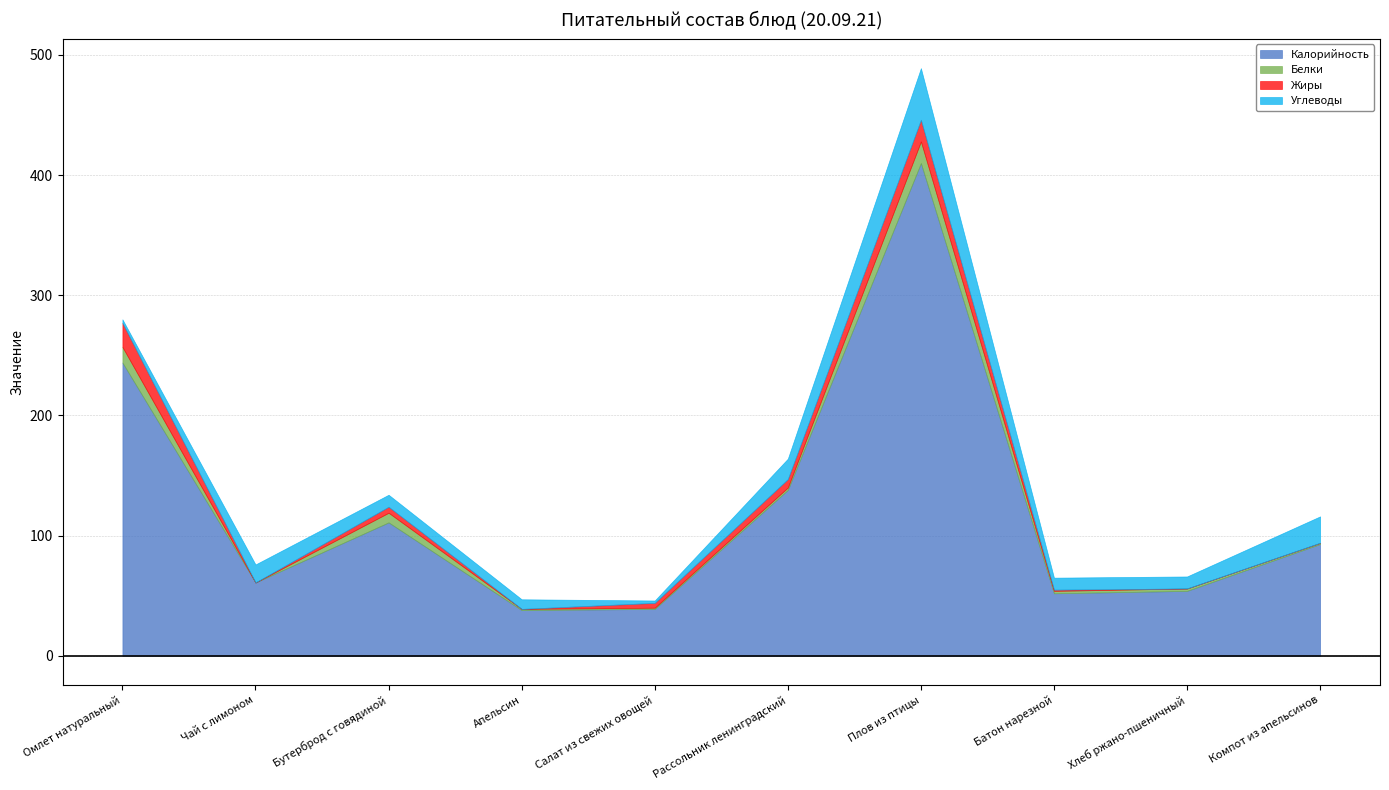

What is the label of the 1st point from the right?

Компот из апельсинов